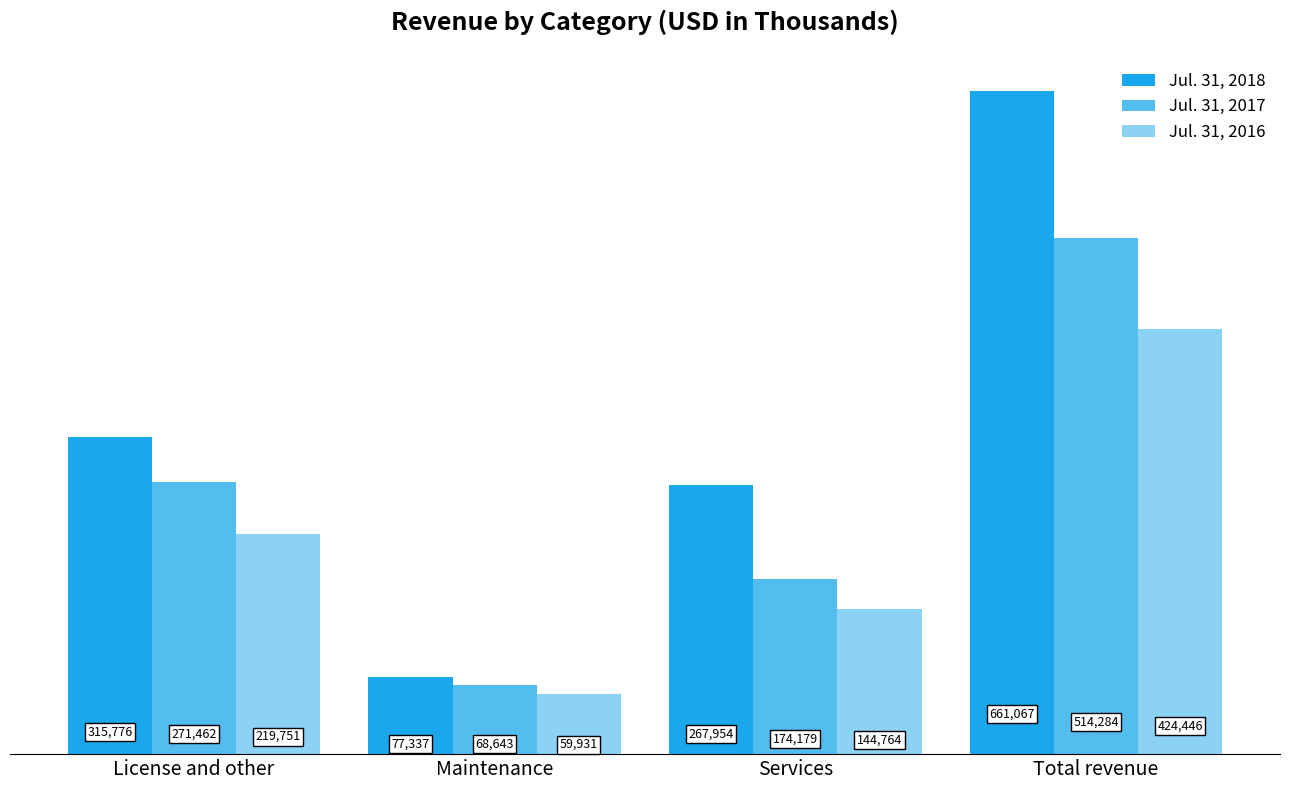

How many bars are there in each group?

3